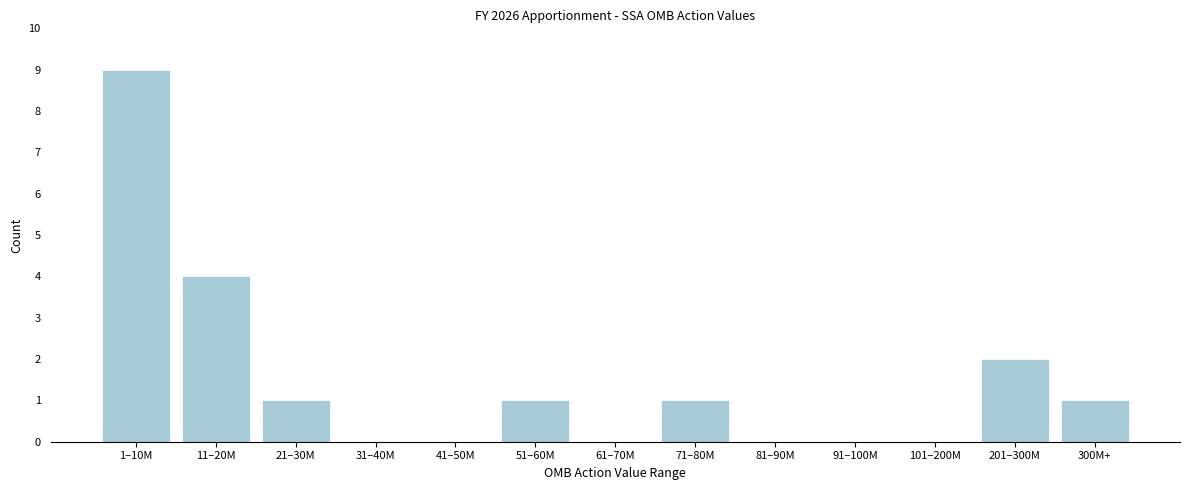

Reading right to left, extract all data points from this chart.

300M+=1	201–300M=2	101–200M=0	91–100M=0	81–90M=0	71–80M=1	61–70M=0	51–60M=1	41–50M=0	31–40M=0	21–30M=1	11–20M=4	1–10M=9